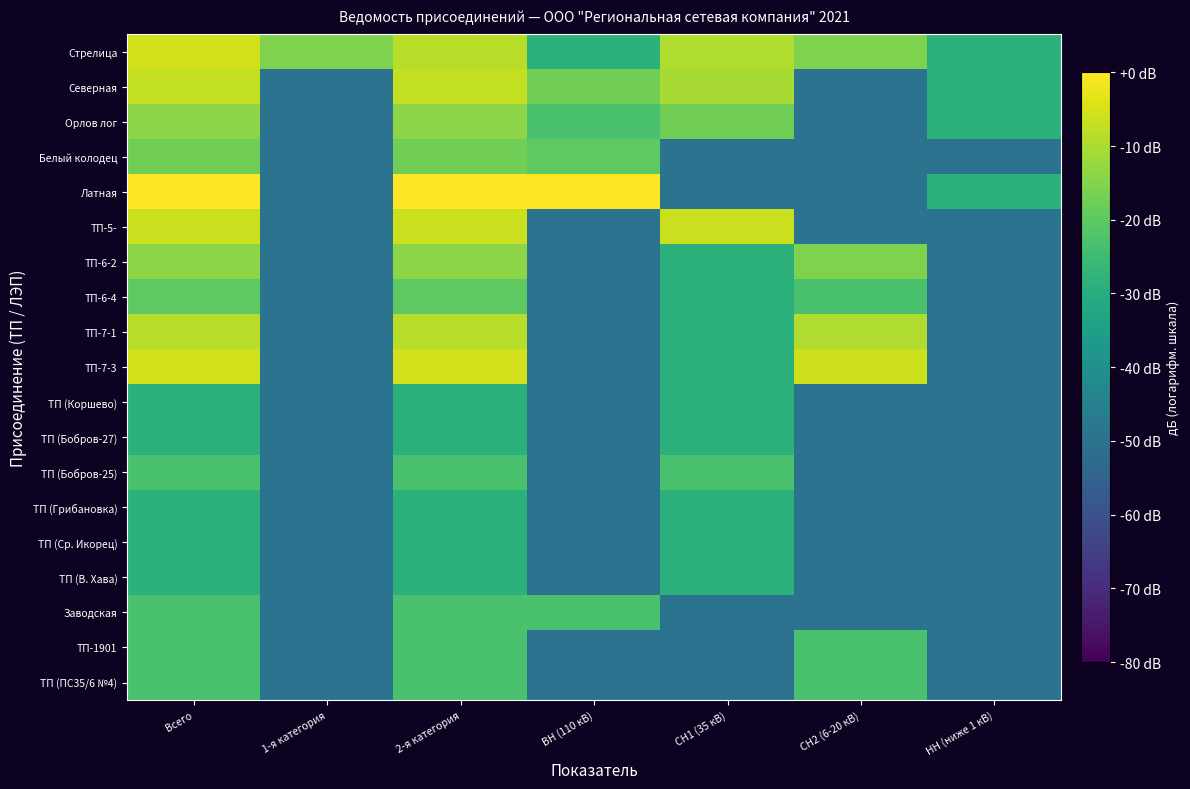

Reading right to left, extract all data points from this chart.

Стрелица: НН (ниже 1 кВ)=-28.7	СН2 (6-20 кВ)=-15.4	СН1 (35 кВ)=-9.5	ВН (110 кВ)=-28.7	2-я категория=-8.6	1-я категория=-15.4	Всего=-5.4
Северная: НН (ниже 1 кВ)=-28.7	СН2 (6-20 кВ)=-49.5	СН1 (35 кВ)=-10.4	ВН (110 кВ)=-17.3	2-я категория=-7.2	1-я категория=-49.5	Всего=-7.2
Орлов лог: НН (ниже 1 кВ)=-28.7	СН2 (6-20 кВ)=-49.5	СН1 (35 кВ)=-17.3	ВН (110 кВ)=-23.1	2-я категория=-13.8	1-я категория=-49.5	Всего=-13.8
Белый колодец: НН (ниже 1 кВ)=-49.5	СН2 (6-20 кВ)=-49.5	СН1 (35 кВ)=-49.5	ВН (110 кВ)=-19.7	2-я категория=-17.3	1-я категория=-49.5	Всего=-17.3
Латная: НН (ниже 1 кВ)=-28.7	СН2 (6-20 кВ)=-49.5	СН1 (35 кВ)=-49.5	ВН (110 кВ)=0.0	2-я категория=0.0	1-я категория=-49.5	Всего=0.0
ТП-5-: НН (ниже 1 кВ)=-49.5	СН2 (6-20 кВ)=-49.5	СН1 (35 кВ)=-6.6	ВН (110 кВ)=-49.5	2-я категория=-6.6	1-я категория=-49.5	Всего=-6.6
ТП-6-2: НН (ниже 1 кВ)=-49.5	СН2 (6-20 кВ)=-15.4	СН1 (35 кВ)=-28.7	ВН (110 кВ)=-49.5	2-я категория=-13.8	1-я категория=-49.5	Всего=-13.8
ТП-6-4: НН (ниже 1 кВ)=-49.5	СН2 (6-20 кВ)=-23.1	СН1 (35 кВ)=-28.7	ВН (110 кВ)=-49.5	2-я категория=-19.7	1-я категория=-49.5	Всего=-19.7
ТП-7-1: НН (ниже 1 кВ)=-49.5	СН2 (6-20 кВ)=-9.5	СН1 (35 кВ)=-28.7	ВН (110 кВ)=-49.5	2-я категория=-8.6	1-я категория=-49.5	Всего=-8.6
ТП-7-3: НН (ниже 1 кВ)=-49.5	СН2 (6-20 кВ)=-6.0	СН1 (35 кВ)=-28.7	ВН (110 кВ)=-49.5	2-я категория=-5.4	1-я категория=-49.5	Всего=-5.4
ТП (Коршево): НН (ниже 1 кВ)=-49.5	СН2 (6-20 кВ)=-49.5	СН1 (35 кВ)=-28.7	ВН (110 кВ)=-49.5	2-я категория=-28.7	1-я категория=-49.5	Всего=-28.7
ТП (Бобров-27): НН (ниже 1 кВ)=-49.5	СН2 (6-20 кВ)=-49.5	СН1 (35 кВ)=-28.7	ВН (110 кВ)=-49.5	2-я категория=-28.7	1-я категория=-49.5	Всего=-28.7
ТП (Бобров-25): НН (ниже 1 кВ)=-49.5	СН2 (6-20 кВ)=-49.5	СН1 (35 кВ)=-23.1	ВН (110 кВ)=-49.5	2-я категория=-23.1	1-я категория=-49.5	Всего=-23.1
ТП (Грибановка): НН (ниже 1 кВ)=-49.5	СН2 (6-20 кВ)=-49.5	СН1 (35 кВ)=-28.7	ВН (110 кВ)=-49.5	2-я категория=-28.7	1-я категория=-49.5	Всего=-28.7
ТП (Ср. Икорец): НН (ниже 1 кВ)=-49.5	СН2 (6-20 кВ)=-49.5	СН1 (35 кВ)=-28.7	ВН (110 кВ)=-49.5	2-я категория=-28.7	1-я категория=-49.5	Всего=-28.7
ТП (В. Хава): НН (ниже 1 кВ)=-49.5	СН2 (6-20 кВ)=-49.5	СН1 (35 кВ)=-28.7	ВН (110 кВ)=-49.5	2-я категория=-28.7	1-я категория=-49.5	Всего=-28.7
Заводская: НН (ниже 1 кВ)=-49.5	СН2 (6-20 кВ)=-49.5	СН1 (35 кВ)=-49.5	ВН (110 кВ)=-23.1	2-я категория=-23.1	1-я категория=-49.5	Всего=-23.1
ТП-1901: НН (ниже 1 кВ)=-49.5	СН2 (6-20 кВ)=-23.1	СН1 (35 кВ)=-49.5	ВН (110 кВ)=-49.5	2-я категория=-23.1	1-я категория=-49.5	Всего=-23.1
ТП (ПС35/6 №4): НН (ниже 1 кВ)=-49.5	СН2 (6-20 кВ)=-23.1	СН1 (35 кВ)=-49.5	ВН (110 кВ)=-49.5	2-я категория=-23.1	1-я категория=-49.5	Всего=-23.1